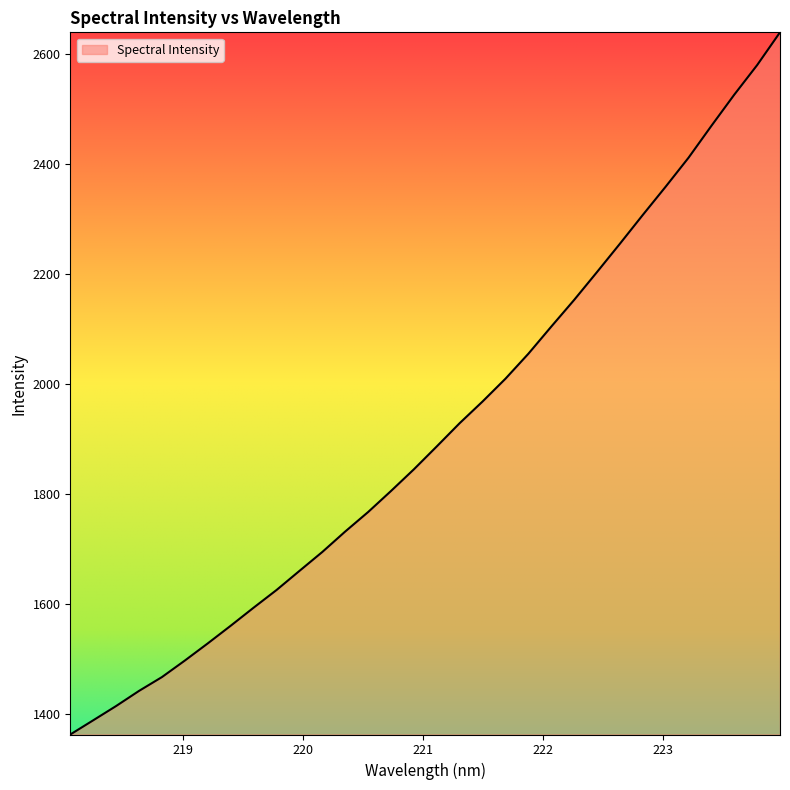

What is the smallest value displayed?

1362.0